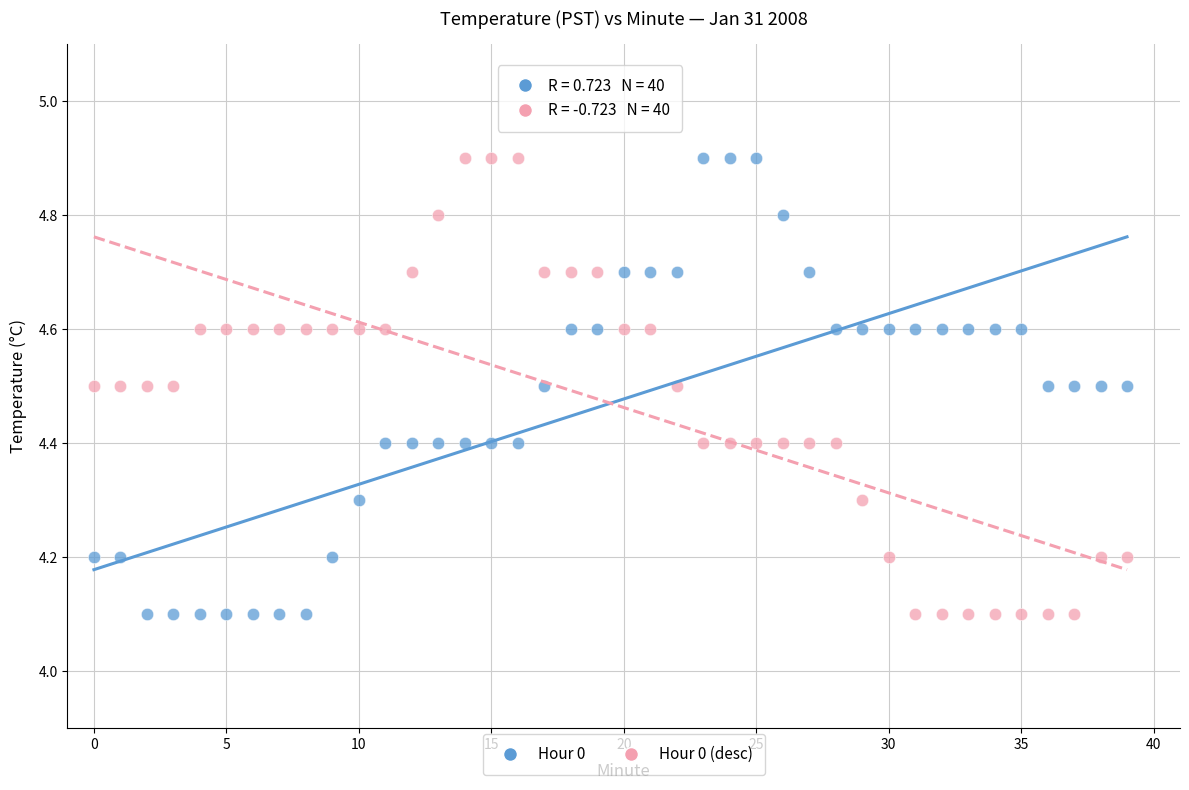

Across all data points, what is the range of Y values (max minus min)?

0.8